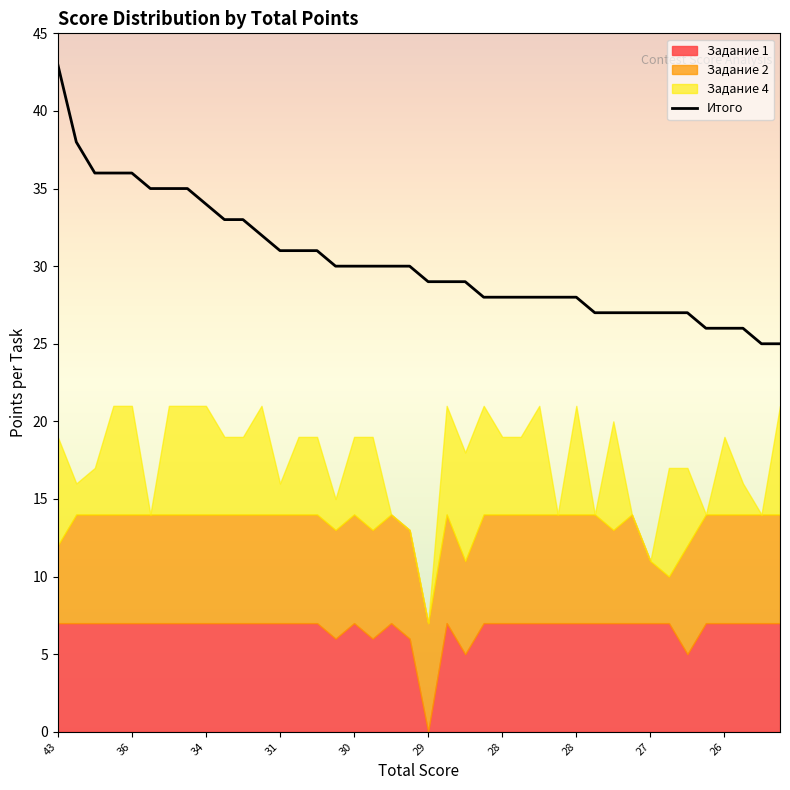

At which category is the sum across all series the highest?

43